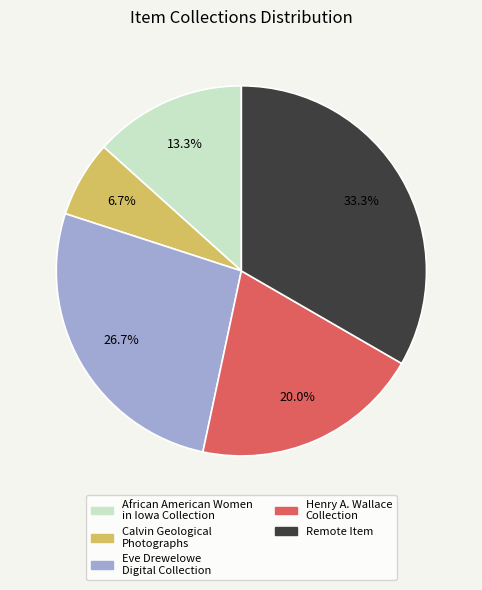

What percentage is NOT represented by African American Women in Iowa Collection?

86.7%